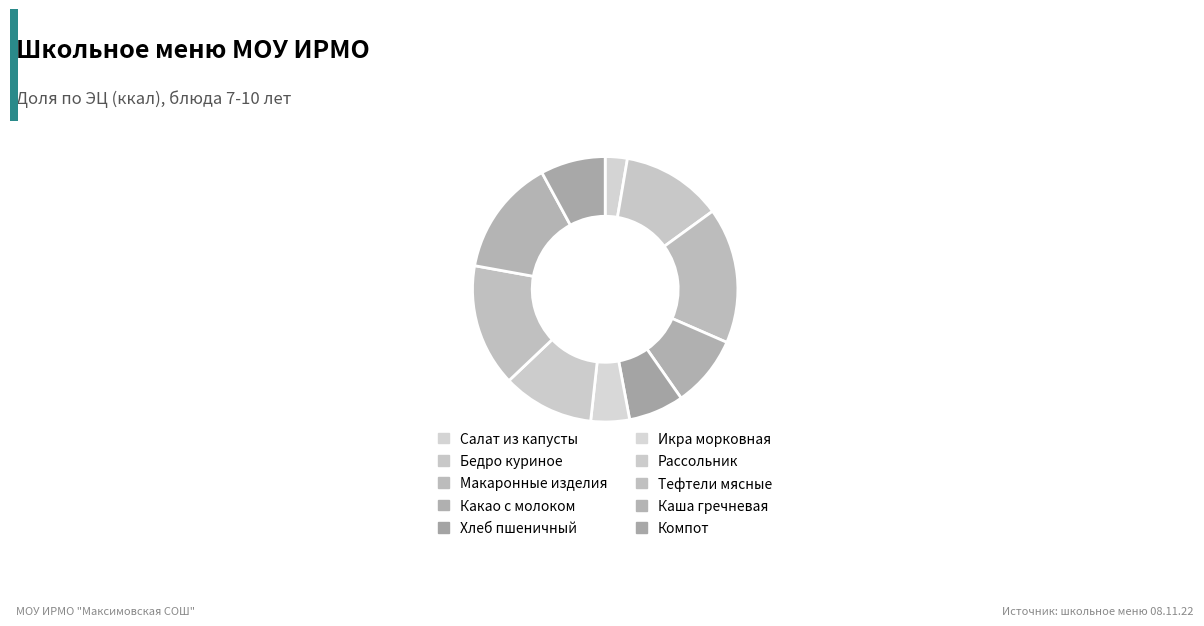

What is the change in value from Хлеб пшеничный to Икра морковная?

-27.4